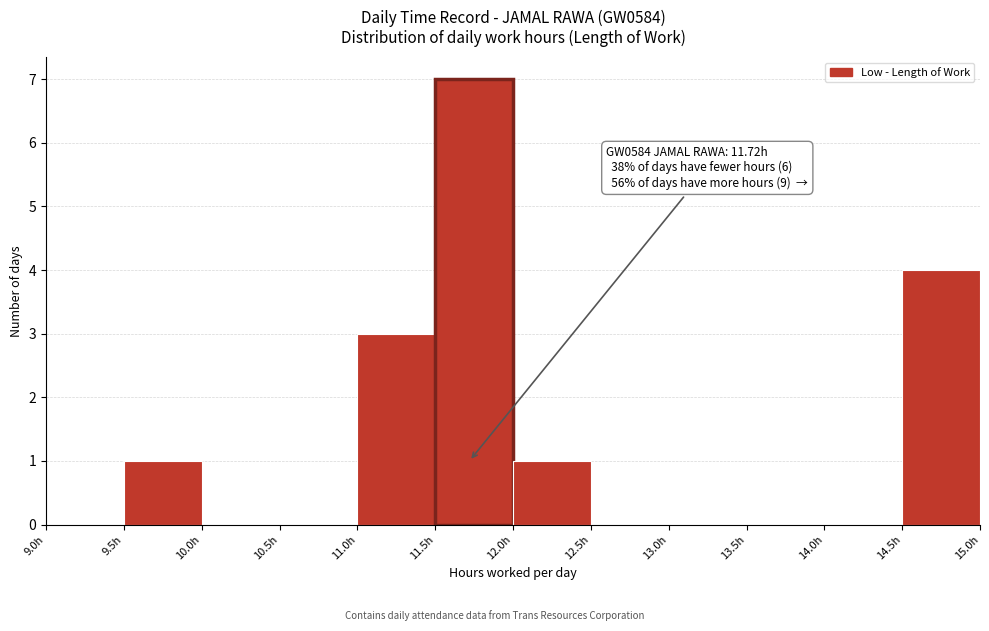

Which range on the x-axis has the tallest bar?

11.5 to 12.0